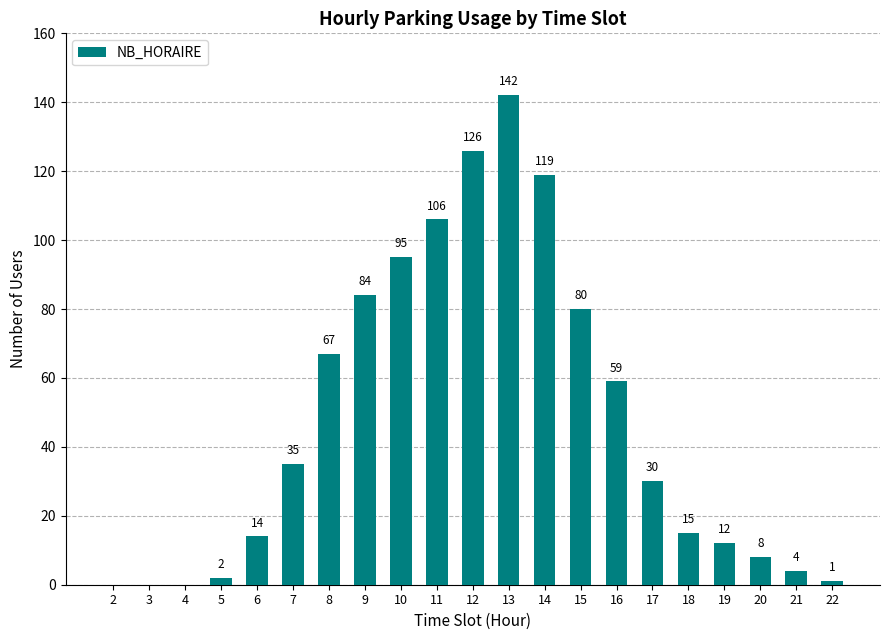

What is the maximum value shown in the chart?

142